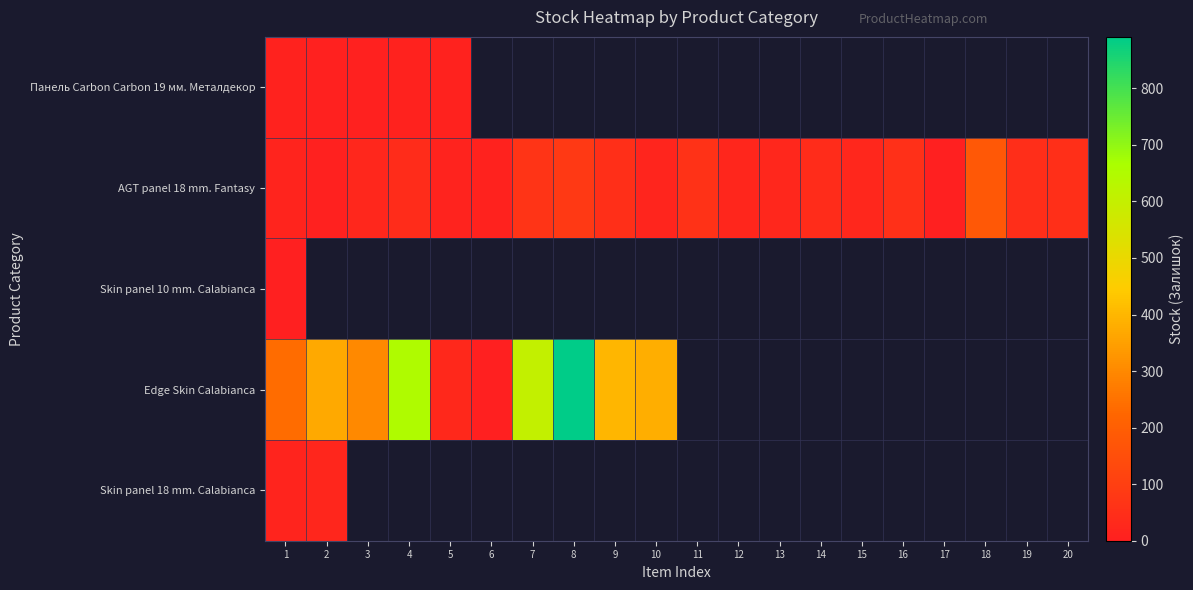

What is the maximum value shown in the chart?

891.0